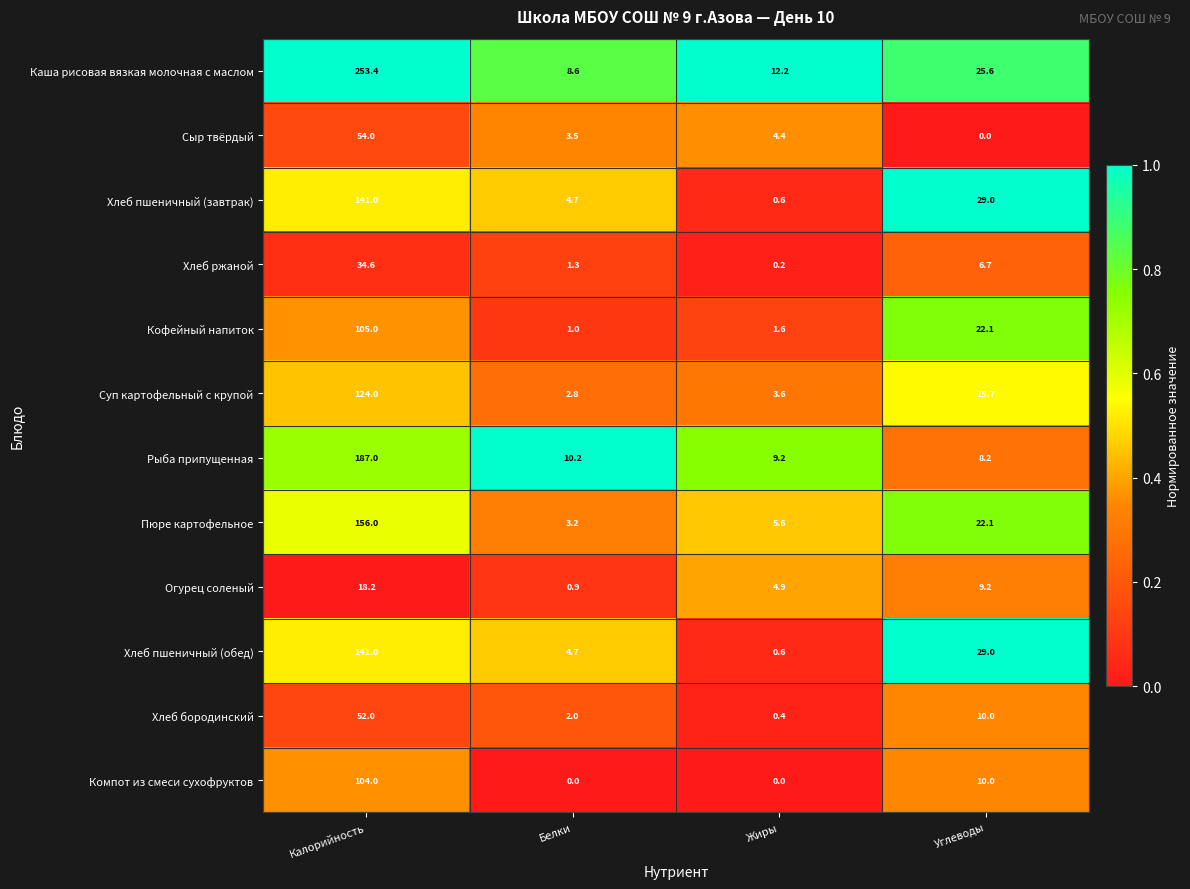

Which series has the largest range (max minus min)?

Каша рисовая вязкая молочная с маслом